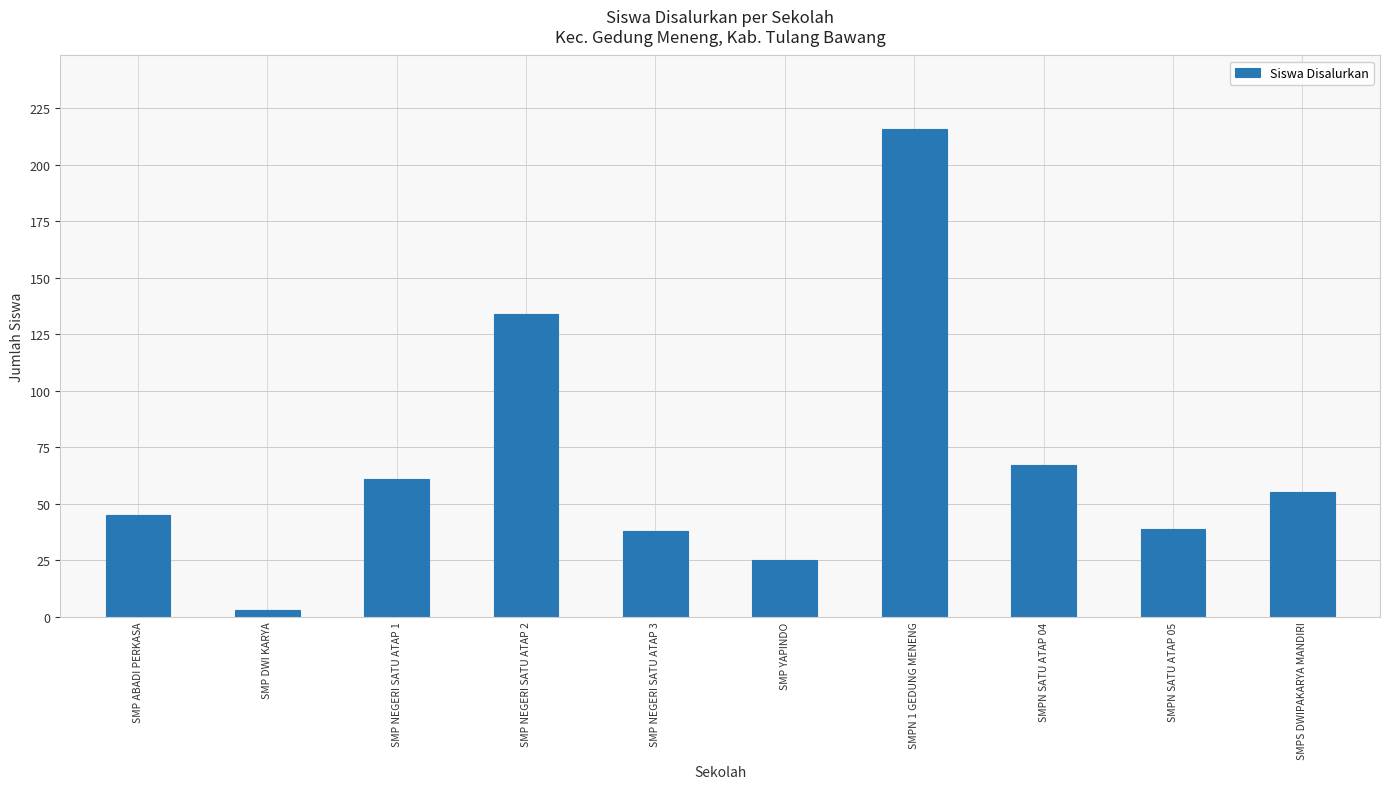

What is the label of the 10th bar from the right?

SMP ABADI PERKASA